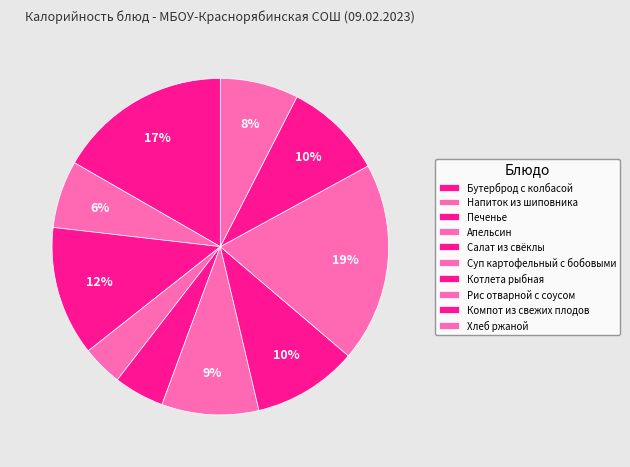

How many slices are in this pie chart?

10